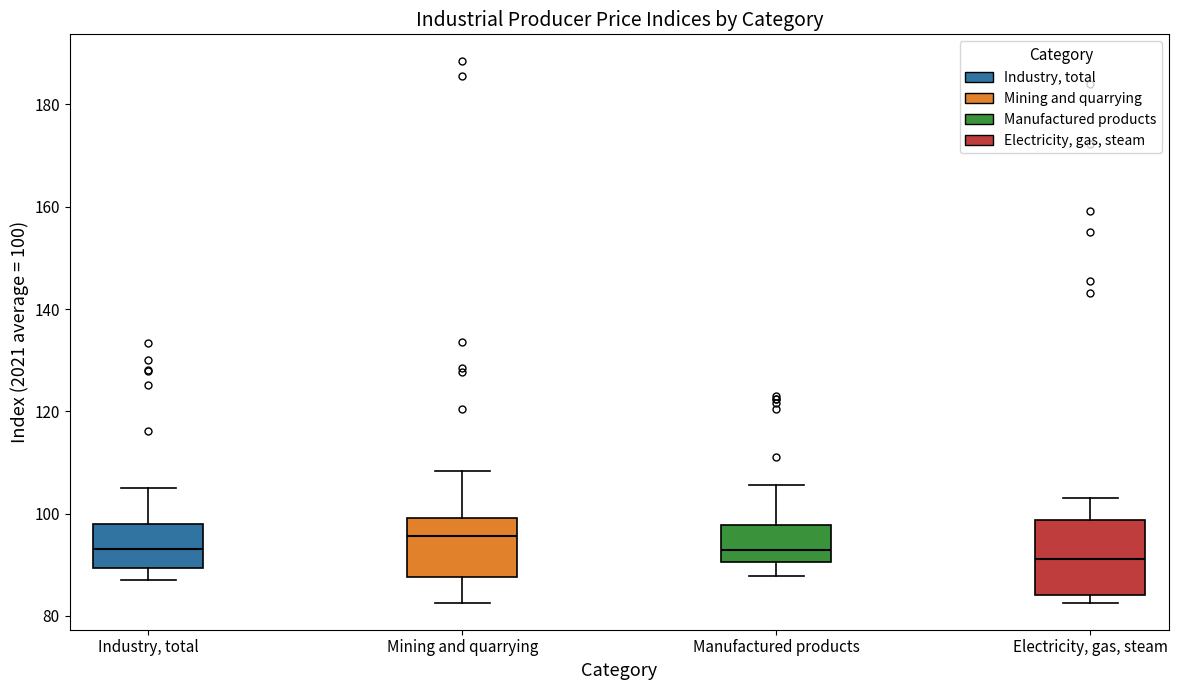

Reading left to right, transcribe this box plot: for each box, give where its median line is, the range the box spans, and where its two whiskers end, as read against the y-axis. The values are not printed on the chart, so give them approximately, as read against the axis.

Industry, total: median 94, box 90 to 98, whiskers 88 to 106
Mining and quarrying: median 96, box 88 to 100, whiskers 82 to 108
Manufactured products: median 92, box 90 to 98, whiskers 88 to 106
Electricity, gas, steam: median 92, box 84 to 98, whiskers 82 to 104